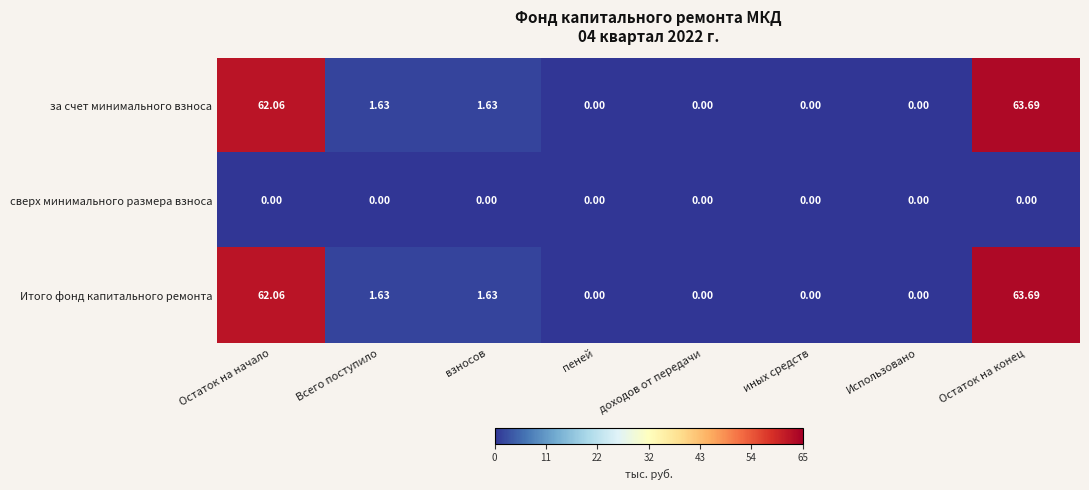

At which label does Итого фонд капитального ремонта reach its peak?

Остаток на конец